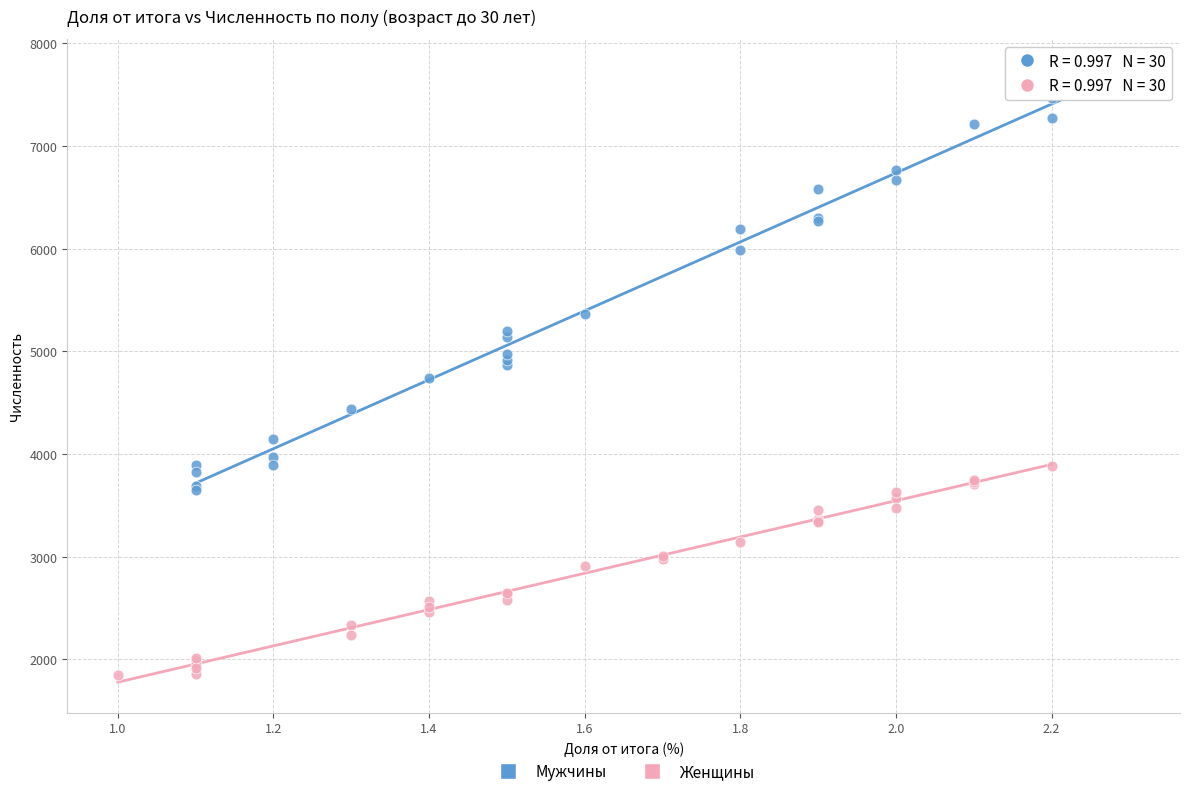

Which series has the largest Y range (max minus min)?

Мужчины